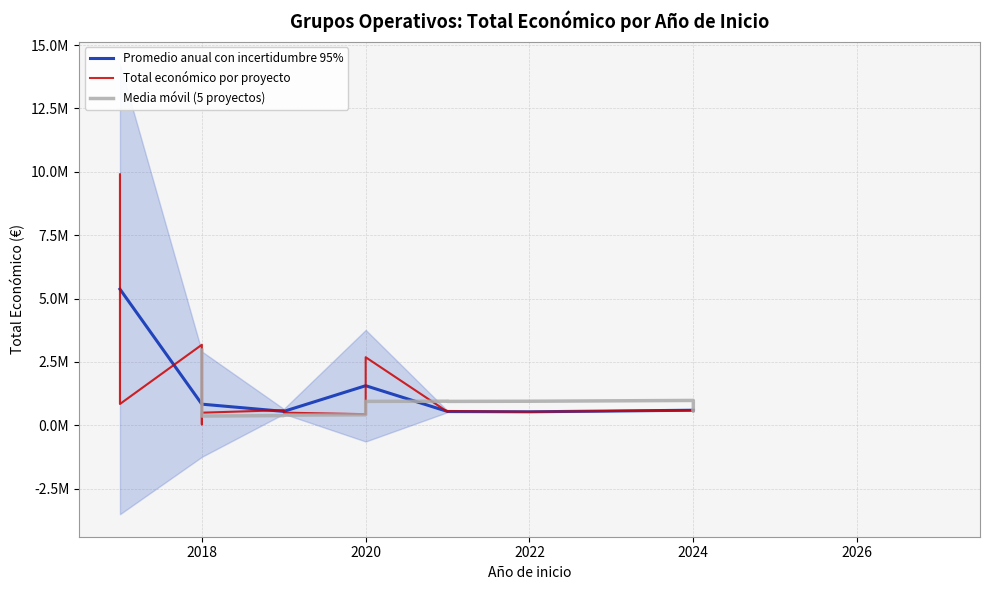

Read the value at 2021.

559562